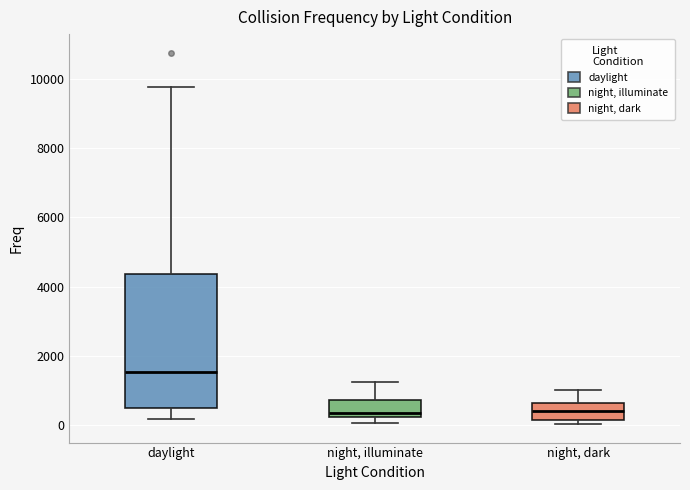

Reading left to right, transcribe this box plot: for each box, give where its median line is, the range the box spans, and where its two whiskers end, as read against the y-axis. The values are not printed on the chart, so give them approximately, as read against the axis.

daylight: median 1600, box 600 to 4400, whiskers 200 to 9800
night, illuminate: median 400, box 200 to 800, whiskers 0 to 1200
night, dark: median 400, box 200 to 600, whiskers 0 to 1000